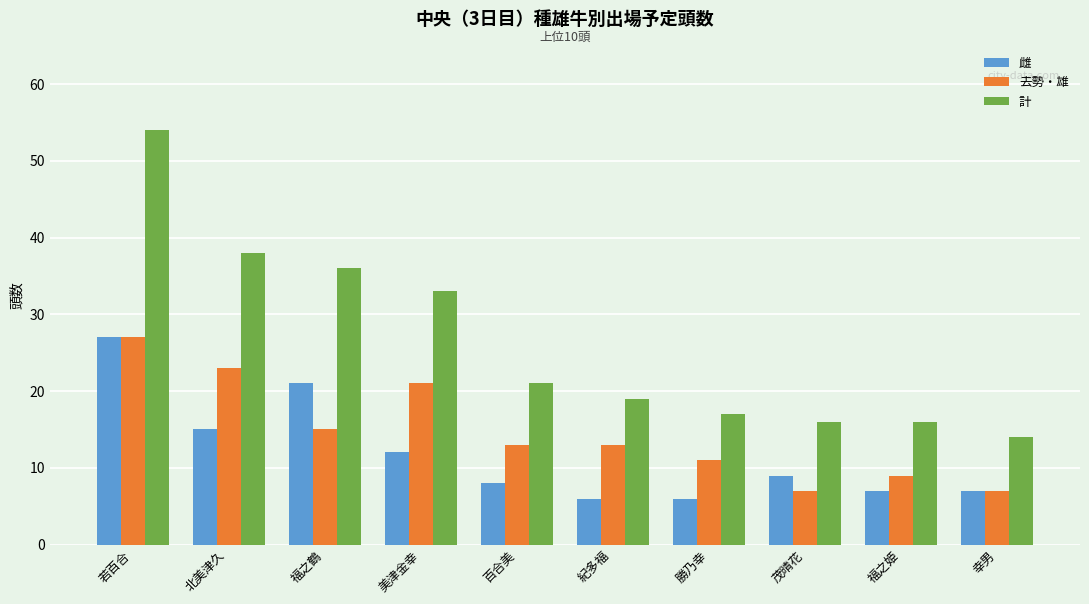

Reading left to right, transcribe all the data shown in this chart.

雌: 若百合=27	北美津久=15	福之鶴=21	美津金幸=12	百合美=8	紀多福=6	勝乃幸=6	茂晴花=9	福之姫=7	幸男=7
去勢・雄: 若百合=27	北美津久=23	福之鶴=15	美津金幸=21	百合美=13	紀多福=13	勝乃幸=11	茂晴花=7	福之姫=9	幸男=7
計: 若百合=54	北美津久=38	福之鶴=36	美津金幸=33	百合美=21	紀多福=19	勝乃幸=17	茂晴花=16	福之姫=16	幸男=14